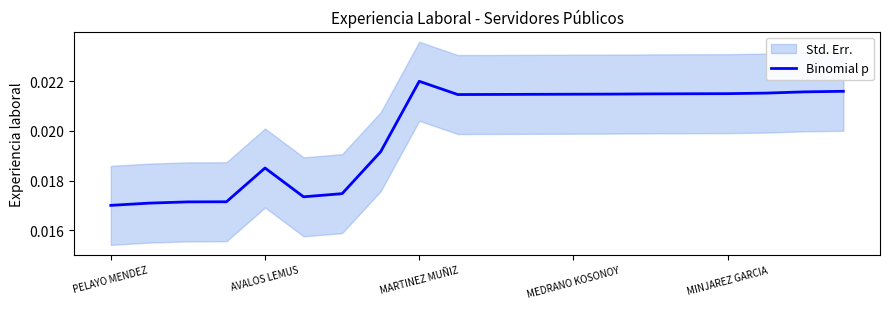

How many points are higher than both their immediate neighbors (excluding endpoints)?

2